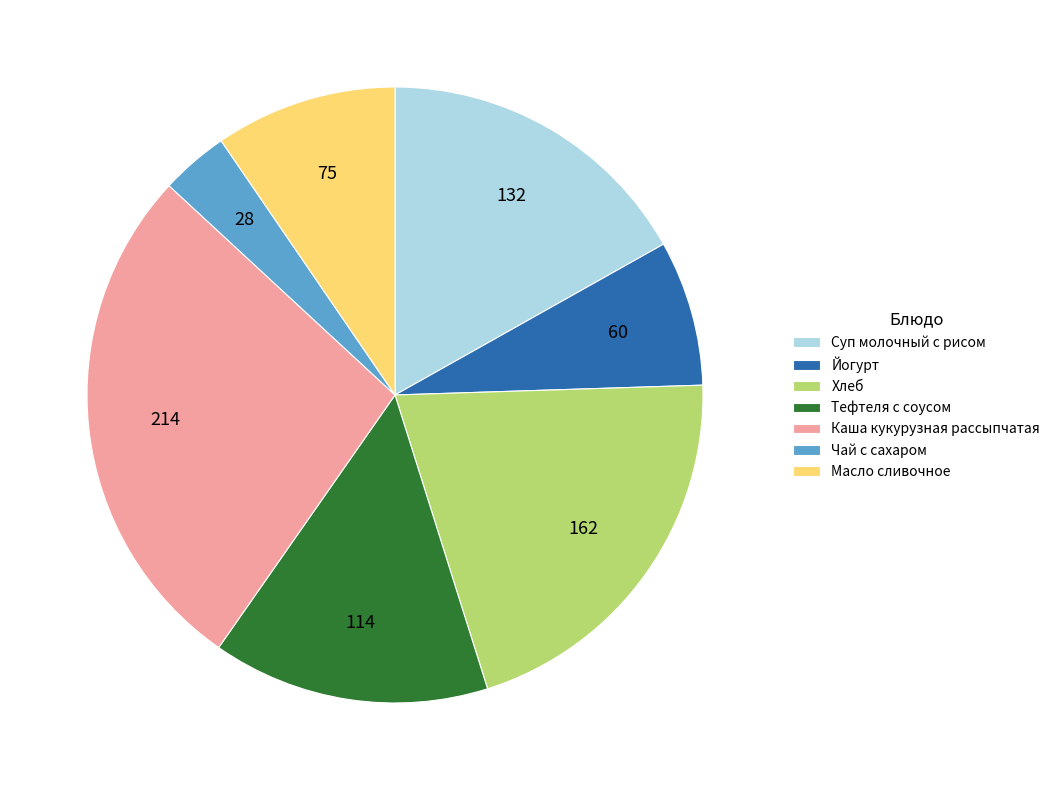

Is the sum of Хлеб and Тефтеля с соусом greater than half?

No